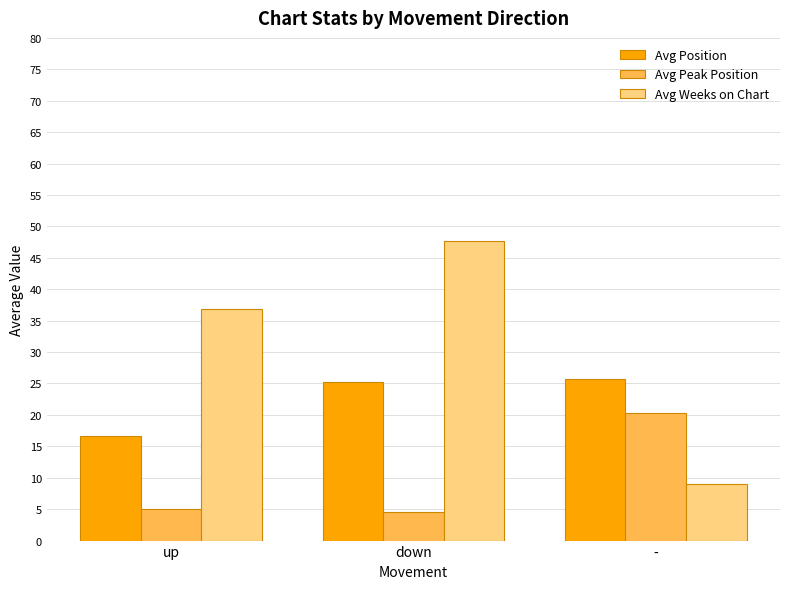

What is the spread (max minus min) of values at up?

31.7